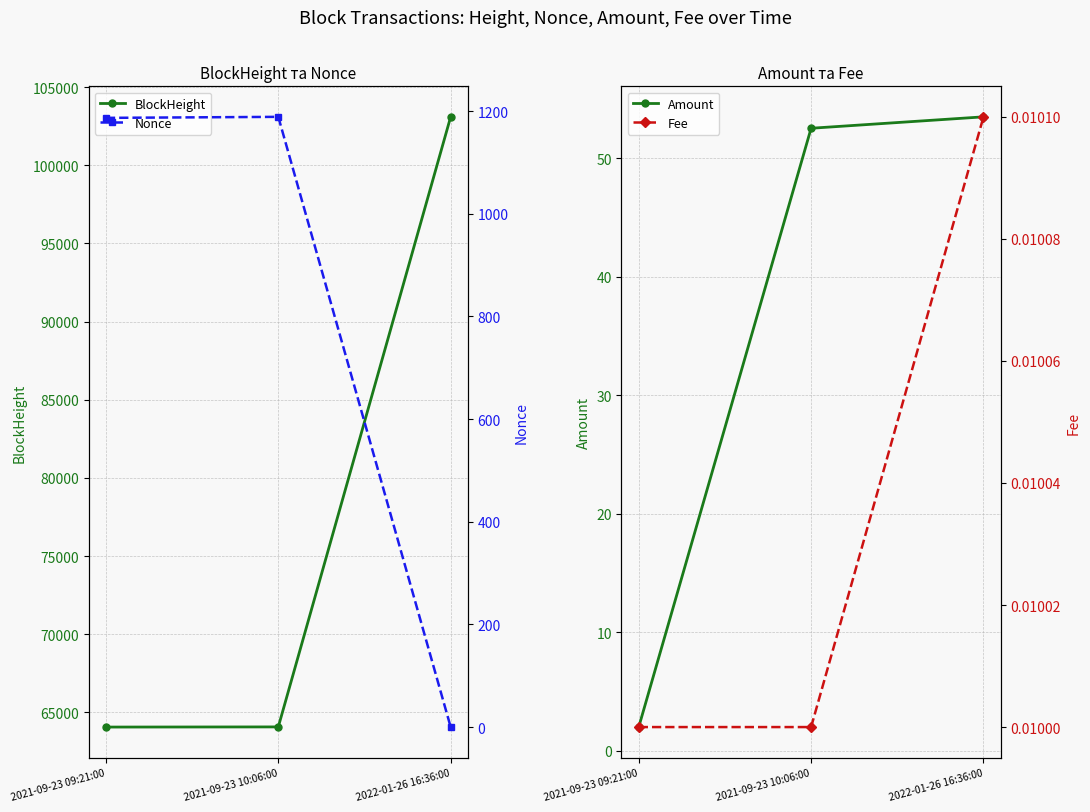

The BlockHeight series shows 42241.5 at 2021-09-23 10:06:00. True or false?

False